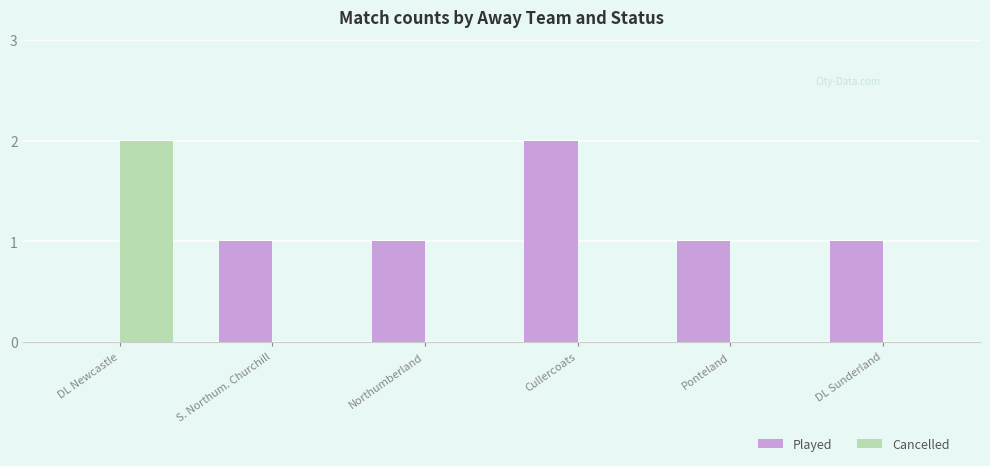

Between Northumberland and Cullercoats, which series saw the biggest shift?

Played